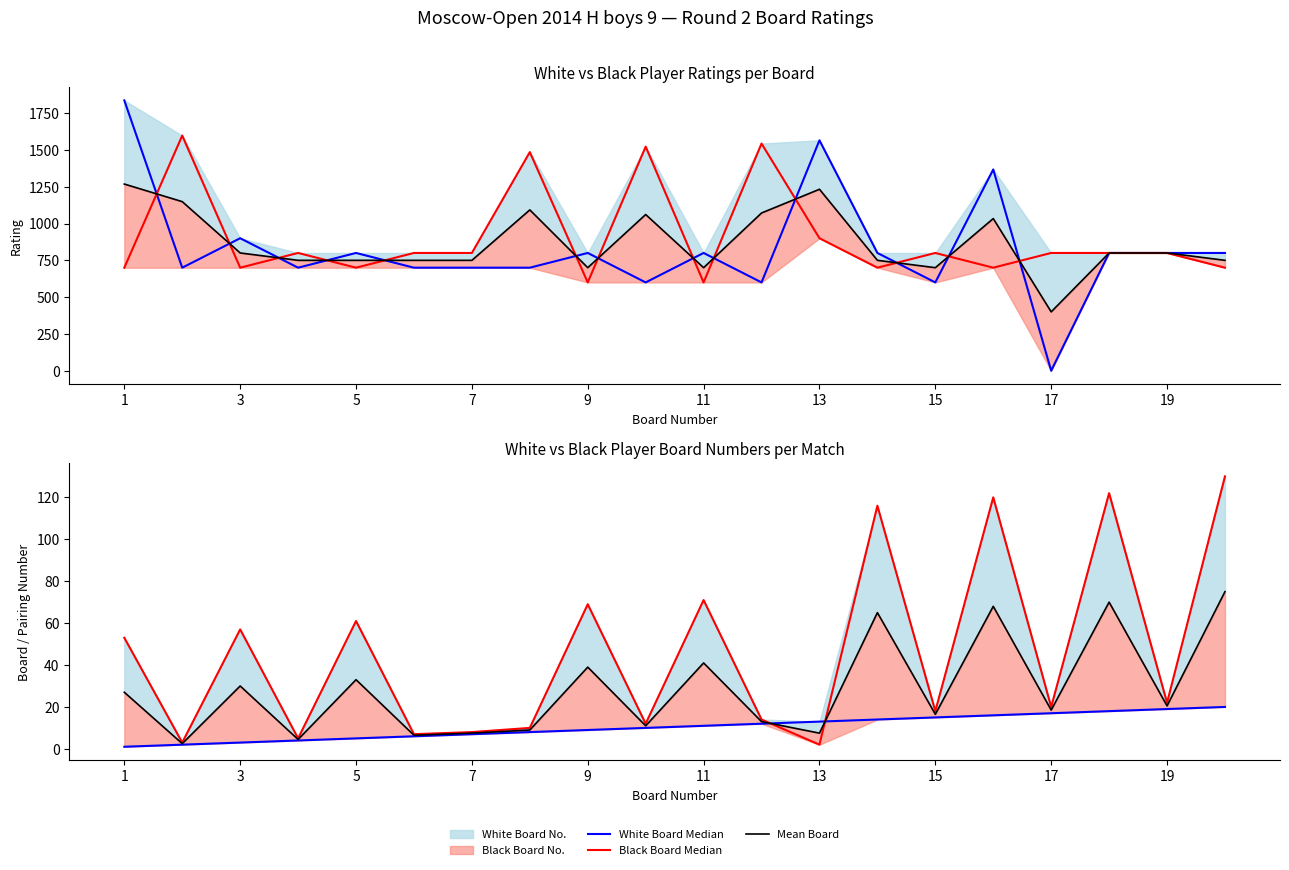

How many categories are shown in the chart?

20